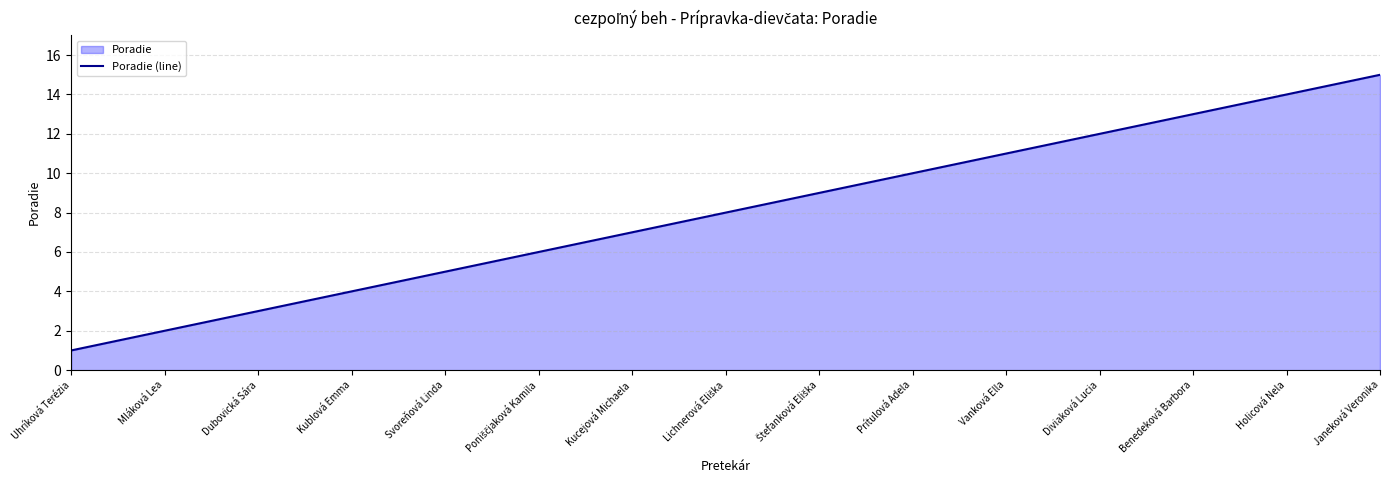

List the labels in order of value, largest first.

Janeková Veronika, Holicová Nela, Benedeková Barbora, Diviaková Lucia, Vanková Ella, Prítulová Adela, Štefanková Eliška, Lichnerová Eliška, Kucejová Michaela, Poniščjaková Kamila, Svoreňová Linda, Kublová Emma, Dubovická Sára, Mláková Lea, Uhríková Terézia